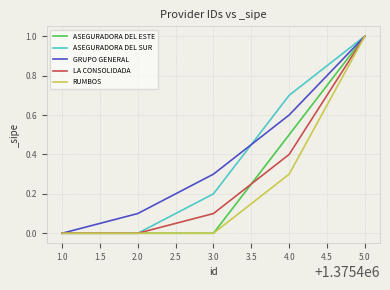

Rank the series at 4.0 from highest to lowest value.

ASEGURADORA DEL SUR, GRUPO GENERAL, ASEGURADORA DEL ESTE, LA CONSOLIDADA, RUMBOS